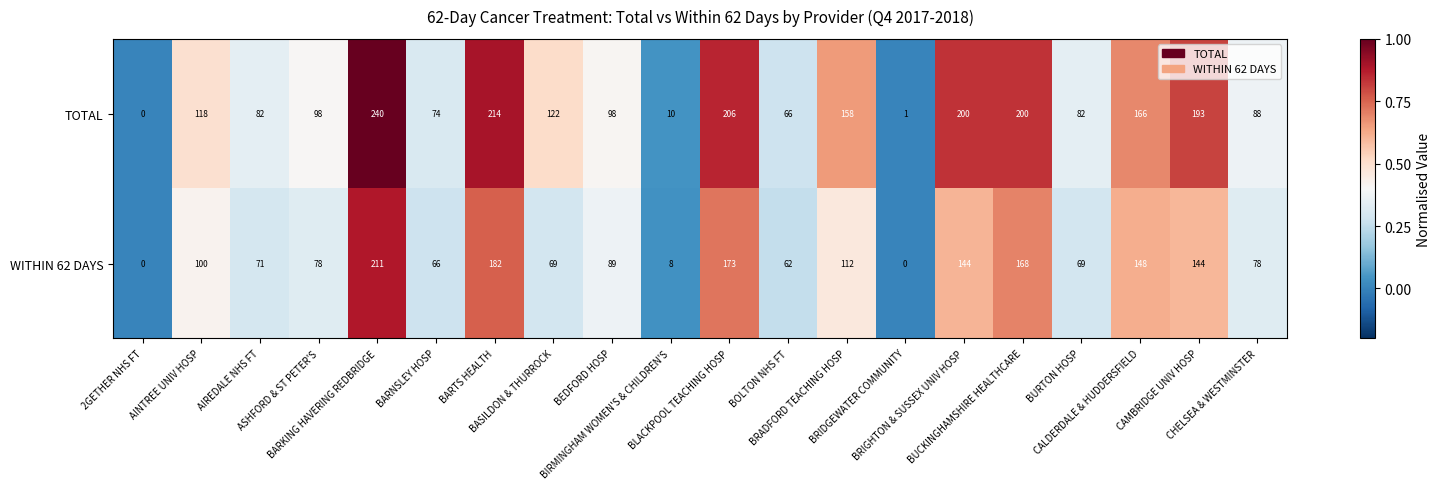

What is the difference between the second highest and second lowest values in the WITHIN 62 DAYS series?

182